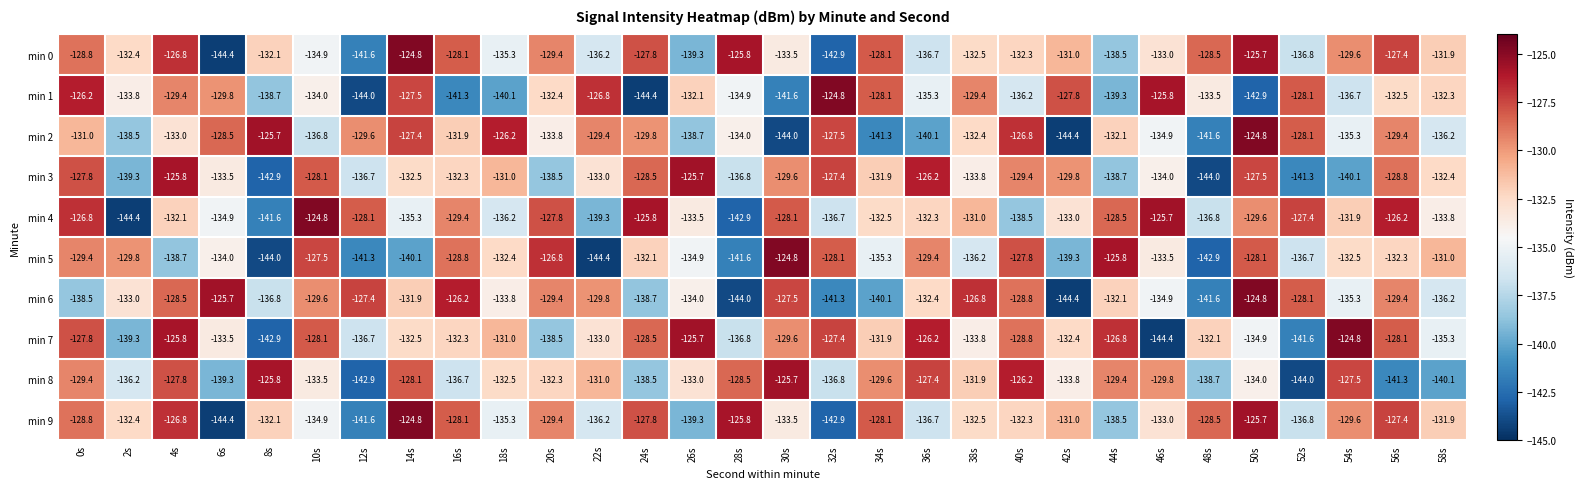

What is the difference between the highest and lowest values at 30s?

19.2